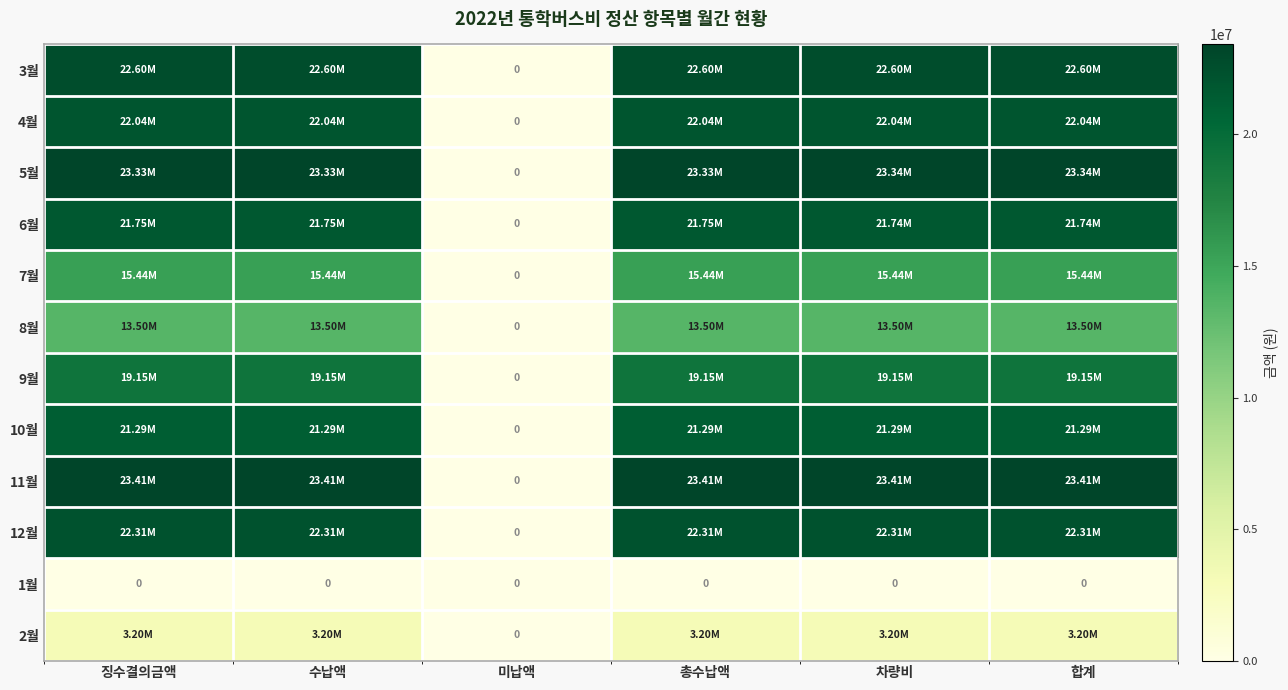

True or false: 5월 has a value of 23334700 at 징수결의금액.

True